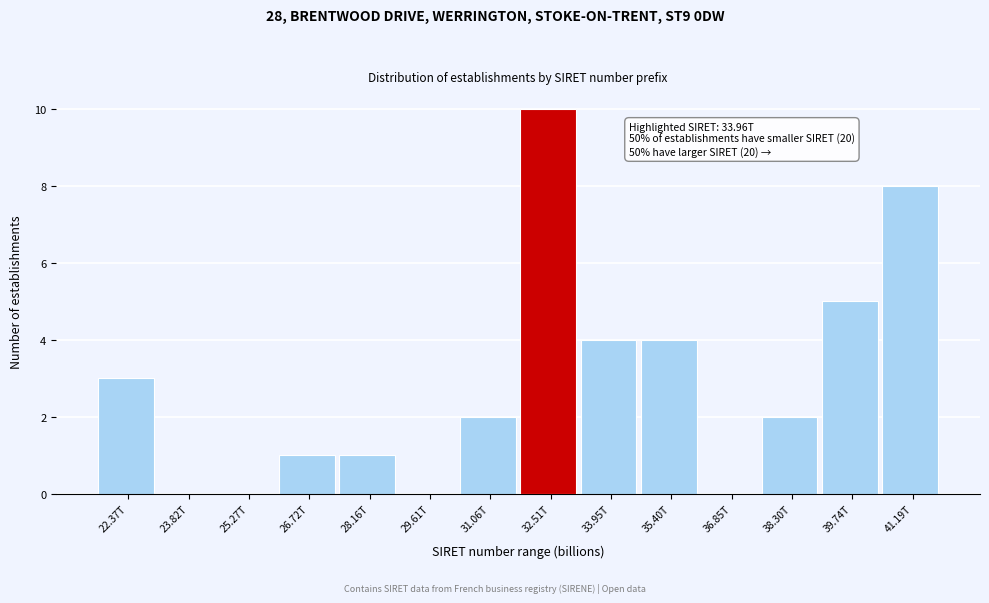

Reading right to left, transcribe all the data shown in this chart.

41.19T=8	39.74T=5	38.30T=2	36.85T=0	35.40T=4	33.95T=4	32.51T=10	31.06T=2	29.61T=0	28.16T=1	26.72T=1	25.27T=0	23.82T=0	22.37T=3